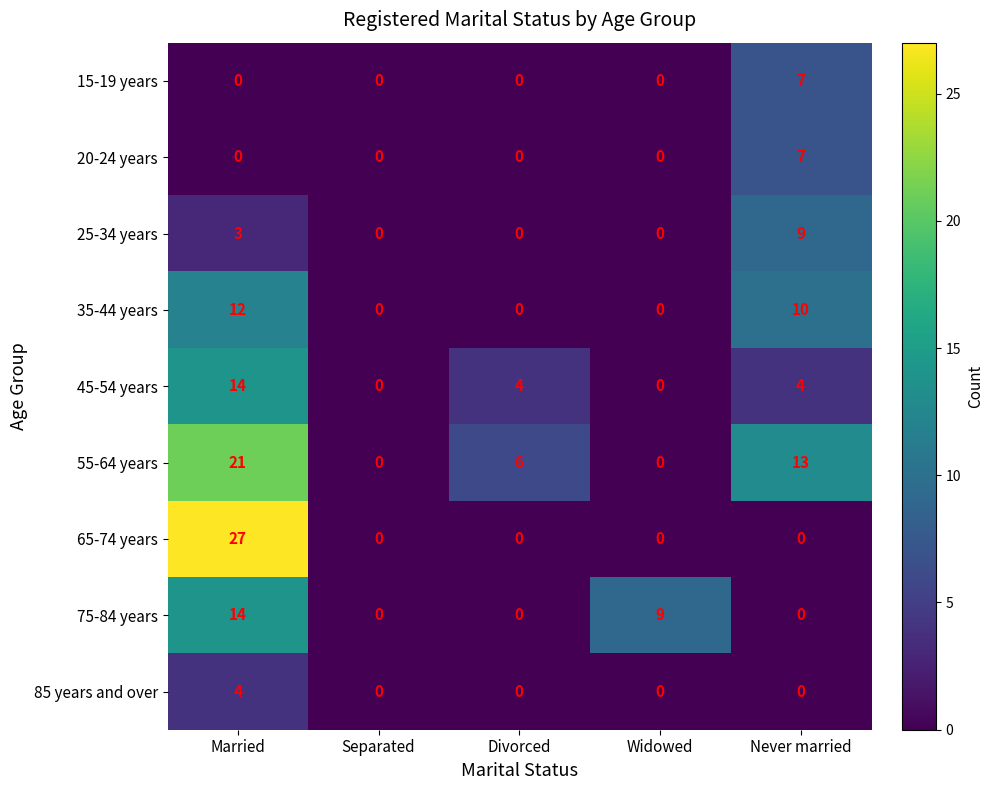

Which series has the largest total across all categories?

55-64 years